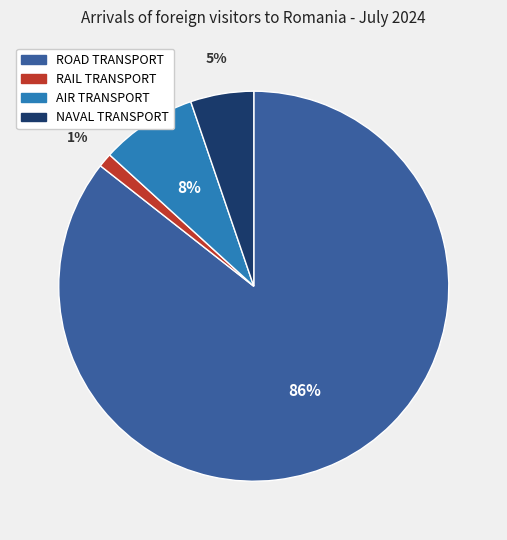

To the nearest percent, what percentage of the pie is RAIL TRANSPORT?

1%